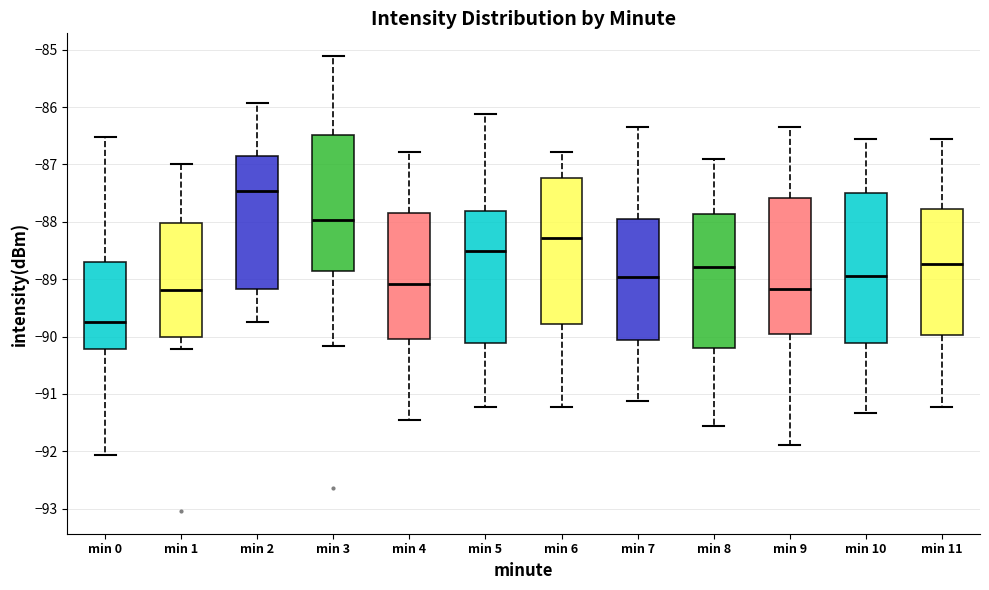

Which box's median line is the highest?

min 2